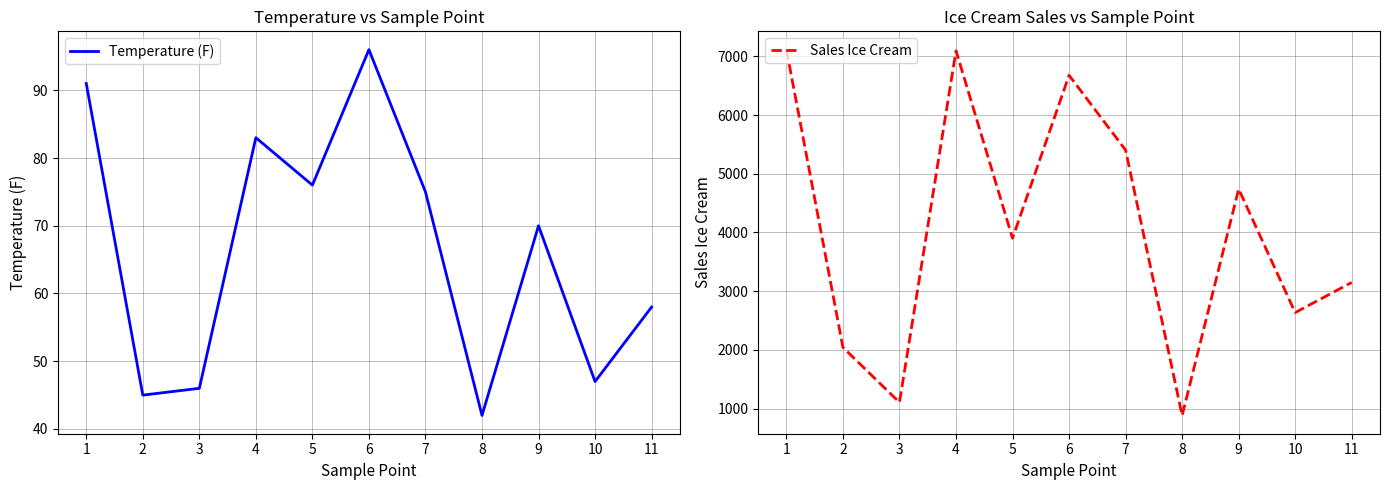

True or false: Sales Ice Cream and Temperature (F) cross at least once.

False